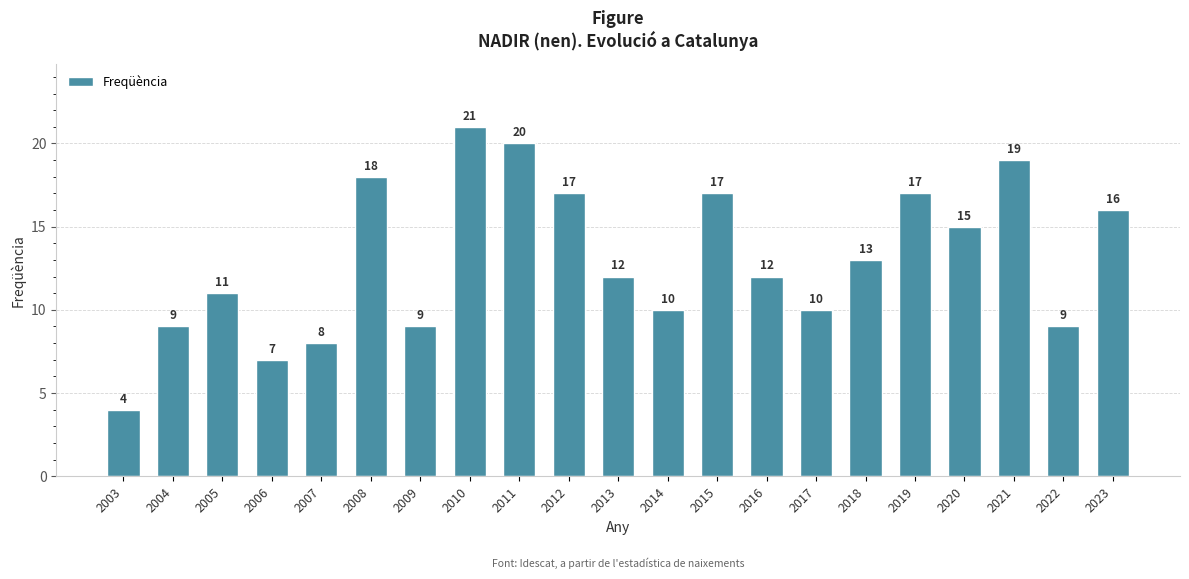

What is the change in value from 2021 to 2022?

-10